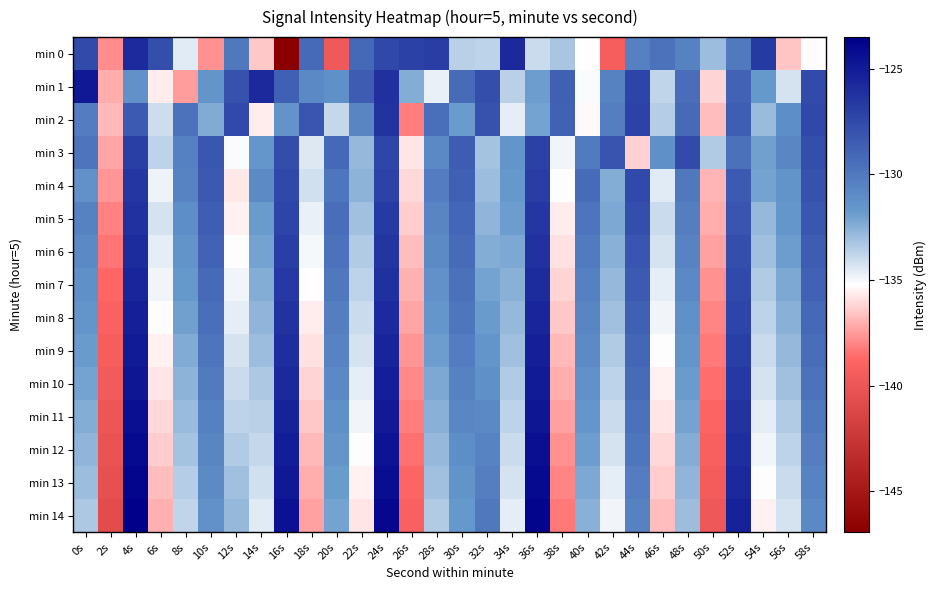

Reading left to right, extract all data points from this chart.

min 0: 0s=-127.6	2s=-137.8	4s=-125.8	6s=-127.7	8s=-134.6	10s=-137.8	12s=-130.0	14s=-136.5	16s=-146.9	18s=-129.2	20s=-139.7	22s=-129.1	24s=-127.4	26s=-127.0	28s=-126.8	30s=-133.6	32s=-133.7	34s=-125.7	36s=-133.9	38s=-133.3	40s=-135.3	42s=-139.3	44s=-130.4	46s=-129.6	48s=-130.5	50s=-133.0	52s=-130.0	54s=-126.7	56s=-136.5	58s=-135.3
min 1: 0s=-124.9	2s=-137.1	4s=-131.3	6s=-135.6	8s=-137.5	10s=-131.5	12s=-127.9	14s=-125.7	16s=-128.6	18s=-130.9	20s=-131.2	22s=-128.5	24s=-126.1	26s=-132.4	28s=-134.7	30s=-129.3	32s=-127.8	34s=-133.6	36s=-131.9	38s=-128.7	40s=-135.1	42s=-130.5	44s=-127.2	46s=-133.8	48s=-129.4	50s=-136.2	52s=-128.9	54s=-131.7	56s=-134.3	58s=-127.6
min 2: 0s=-130.2	2s=-136.8	4s=-128.4	6s=-134.1	8s=-129.7	10s=-132.3	12s=-127.5	14s=-135.6	16s=-131.4	18s=-128.1	20s=-133.9	22s=-130.7	24s=-126.3	26s=-138.2	28s=-129.5	30s=-131.8	32s=-127.9	34s=-134.6	36s=-132.1	38s=-128.8	40s=-135.4	42s=-130.3	44s=-127.1	46s=-133.5	48s=-129.2	50s=-136.7	52s=-128.6	54s=-132.9	56s=-131.1	58s=-127.4
min 3: 0s=-129.8	2s=-137.3	4s=-126.9	6s=-133.7	8s=-130.4	10s=-128.2	12s=-135.1	14s=-131.6	16s=-127.7	18s=-134.4	20s=-129.1	22s=-132.8	24s=-127.3	26s=-135.8	28s=-130.9	30s=-128.5	32s=-133.2	34s=-131.5	36s=-127.0	38s=-134.9	40s=-130.1	42s=-128.0	44s=-136.3	46s=-131.2	48s=-127.6	50s=-133.4	52s=-129.6	54s=-132.0	56s=-130.8	58s=-127.8
min 4: 0s=-131.3	2s=-137.6	4s=-126.5	6s=-134.8	8s=-130.6	10s=-128.3	12s=-135.7	14s=-131.0	16s=-127.4	18s=-134.2	20s=-129.9	22s=-132.6	24s=-127.1	26s=-136.1	28s=-130.2	30s=-128.7	32s=-133.0	34s=-131.7	36s=-126.8	38s=-135.2	40s=-129.3	42s=-132.4	44s=-127.5	46s=-134.5	48s=-130.0	50s=-136.9	52s=-128.4	54s=-132.1	56s=-131.4	58s=-127.9
min 5: 0s=-130.5	2s=-138.1	4s=-126.2	6s=-134.3	8s=-131.1	10s=-128.6	12s=-135.5	14s=-131.8	16s=-127.2	18s=-134.7	20s=-129.4	22s=-133.1	24s=-126.7	26s=-136.4	28s=-130.7	30s=-129.0	32s=-132.7	34s=-131.9	36s=-126.5	38s=-135.6	40s=-129.8	42s=-132.2	44s=-127.8	46s=-134.0	48s=-130.3	50s=-137.1	52s=-128.1	54s=-132.8	56s=-131.6	58s=-128.2
min 6: 0s=-130.9	2s=-138.4	4s=-125.9	6s=-134.6	8s=-131.4	10s=-128.9	12s=-135.2	14s=-132.1	16s=-126.9	18s=-135.0	20s=-129.7	22s=-133.4	24s=-126.4	26s=-136.7	28s=-131.0	30s=-129.3	32s=-132.4	34s=-132.2	36s=-126.2	38s=-135.9	40s=-130.1	42s=-132.5	44s=-128.1	46s=-134.3	48s=-130.6	50s=-137.4	52s=-127.8	54s=-133.1	56s=-131.9	58s=-128.5
min 7: 0s=-131.2	2s=-138.7	4s=-125.6	6s=-134.9	8s=-131.7	10s=-129.2	12s=-134.9	14s=-132.4	16s=-126.6	18s=-135.3	20s=-130.0	22s=-133.7	24s=-126.1	26s=-137.0	28s=-131.3	30s=-129.6	32s=-132.1	34s=-132.5	36s=-125.9	38s=-136.2	40s=-130.4	42s=-132.8	44s=-128.4	46s=-134.6	48s=-130.9	50s=-137.7	52s=-127.5	54s=-133.4	56s=-132.2	58s=-128.8
min 8: 0s=-131.5	2s=-139.0	4s=-125.3	6s=-135.2	8s=-132.0	10s=-129.5	12s=-134.6	14s=-132.7	16s=-126.3	18s=-135.6	20s=-130.3	22s=-134.0	24s=-125.8	26s=-137.3	28s=-131.6	30s=-129.9	32s=-131.8	34s=-132.8	36s=-125.6	38s=-136.5	40s=-130.7	42s=-133.1	44s=-128.7	46s=-134.9	48s=-131.2	50s=-138.0	52s=-127.2	54s=-133.7	56s=-132.5	58s=-129.1
min 9: 0s=-131.8	2s=-139.3	4s=-125.0	6s=-135.5	8s=-132.3	10s=-129.8	12s=-134.3	14s=-133.0	16s=-126.0	18s=-135.9	20s=-130.6	22s=-134.3	24s=-125.5	26s=-137.6	28s=-131.9	30s=-130.2	32s=-131.5	34s=-133.1	36s=-125.3	38s=-136.8	40s=-131.0	42s=-133.4	44s=-129.0	46s=-135.2	48s=-131.5	50s=-138.3	52s=-126.9	54s=-134.0	56s=-132.8	58s=-129.4
min 10: 0s=-132.1	2s=-139.6	4s=-124.7	6s=-135.8	8s=-132.6	10s=-130.1	12s=-134.0	14s=-133.3	16s=-125.7	18s=-136.2	20s=-130.9	22s=-134.6	24s=-125.2	26s=-137.9	28s=-132.2	30s=-130.5	32s=-131.2	34s=-133.4	36s=-125.0	38s=-137.1	40s=-131.3	42s=-133.7	44s=-129.3	46s=-135.5	48s=-131.8	50s=-138.6	52s=-126.6	54s=-134.3	56s=-133.1	58s=-129.7
min 11: 0s=-132.4	2s=-139.9	4s=-124.4	6s=-136.1	8s=-132.9	10s=-130.4	12s=-133.7	14s=-133.6	16s=-125.4	18s=-136.5	20s=-131.2	22s=-134.9	24s=-124.9	26s=-138.2	28s=-132.5	30s=-130.8	32s=-130.9	34s=-133.7	36s=-124.7	38s=-137.4	40s=-131.6	42s=-134.0	44s=-129.6	46s=-135.8	48s=-132.1	50s=-138.9	52s=-126.3	54s=-134.6	56s=-133.4	58s=-130.0
min 12: 0s=-132.7	2s=-140.2	4s=-124.1	6s=-136.4	8s=-133.2	10s=-130.7	12s=-133.4	14s=-133.9	16s=-125.1	18s=-136.8	20s=-131.5	22s=-135.2	24s=-124.6	26s=-138.5	28s=-132.8	30s=-131.1	32s=-130.6	34s=-134.0	36s=-124.4	38s=-137.7	40s=-131.9	42s=-134.3	44s=-129.9	46s=-136.1	48s=-132.4	50s=-139.2	52s=-126.0	54s=-134.9	56s=-133.7	58s=-130.3
min 13: 0s=-133.0	2s=-140.5	4s=-123.8	6s=-136.7	8s=-133.5	10s=-131.0	12s=-133.1	14s=-134.2	16s=-124.8	18s=-137.1	20s=-131.8	22s=-135.5	24s=-124.3	26s=-138.8	28s=-133.1	30s=-131.4	32s=-130.3	34s=-134.3	36s=-124.1	38s=-138.0	40s=-132.2	42s=-134.6	44s=-130.2	46s=-136.4	48s=-132.7	50s=-139.5	52s=-125.7	54s=-135.2	56s=-134.0	58s=-130.6
min 14: 0s=-133.3	2s=-140.8	4s=-123.5	6s=-137.0	8s=-133.8	10s=-131.3	12s=-132.8	14s=-134.5	16s=-124.5	18s=-137.4	20s=-132.1	22s=-135.8	24s=-124.0	26s=-139.1	28s=-133.4	30s=-131.7	32s=-130.0	34s=-134.6	36s=-123.8	38s=-138.3	40s=-132.5	42s=-134.9	44s=-130.5	46s=-136.7	48s=-133.0	50s=-139.8	52s=-125.4	54s=-135.5	56s=-134.3	58s=-130.9